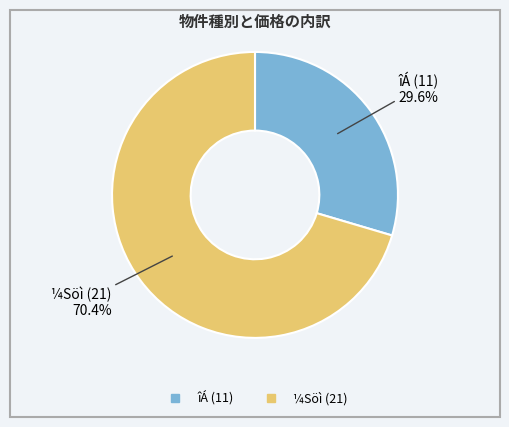

Rank the categories by value from highest to lowest.

21, 11